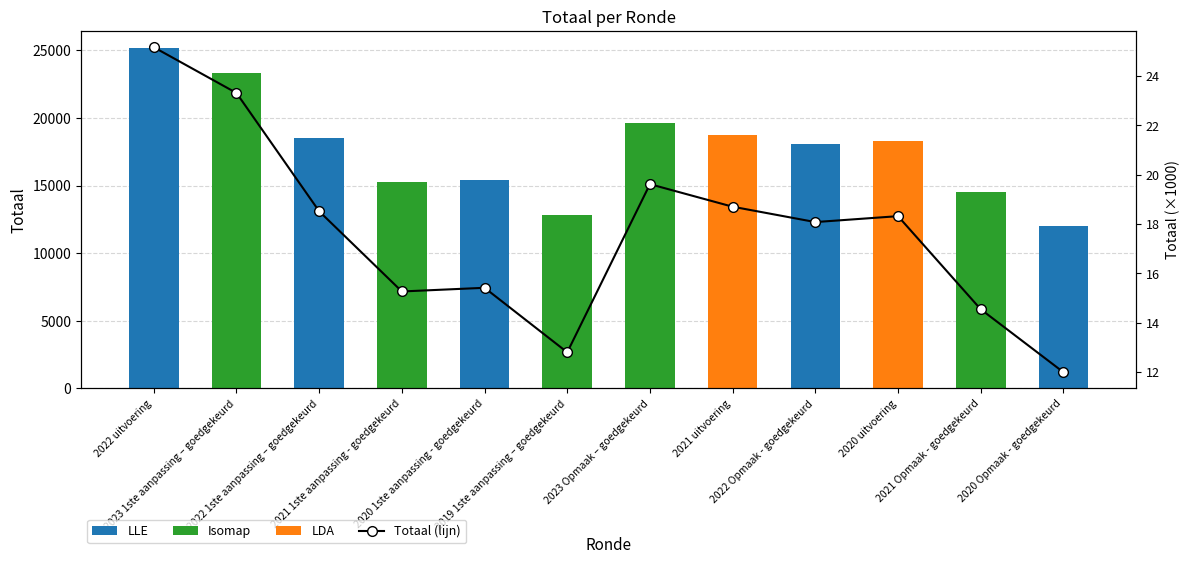

Rank the series at 2022 1ste aanpassing – goedgekeurd from lowest to highest value.

Totaal (x1000), Totaal